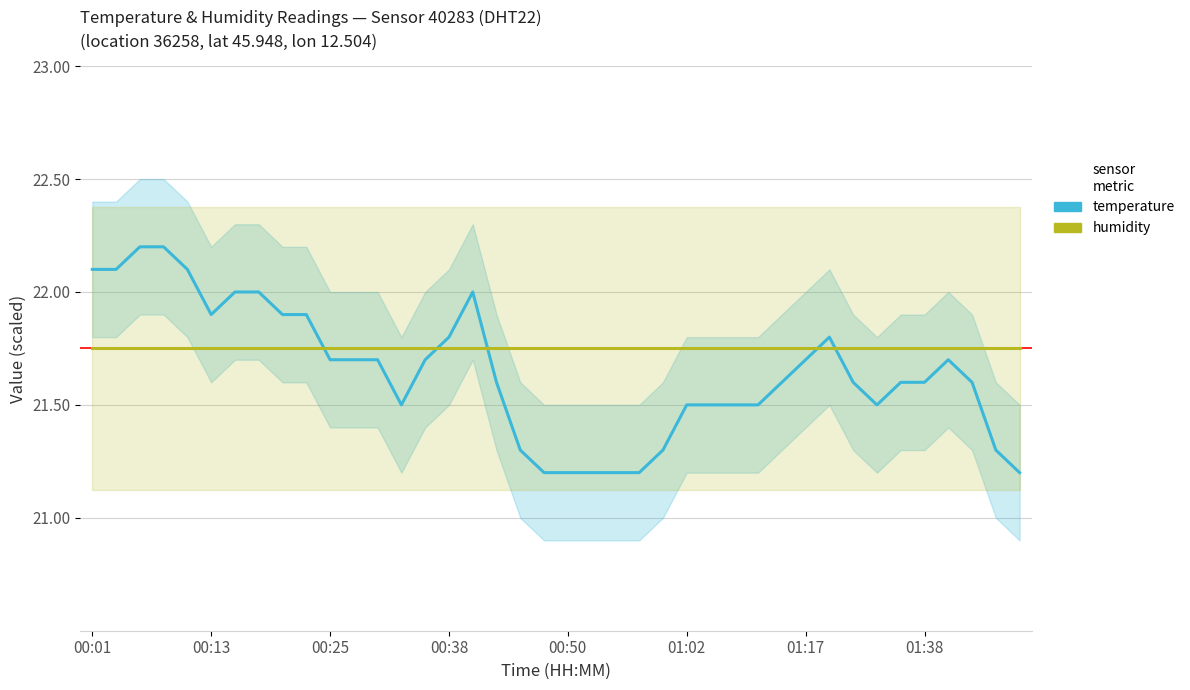

Which series has the largest range (max minus min)?

temperature